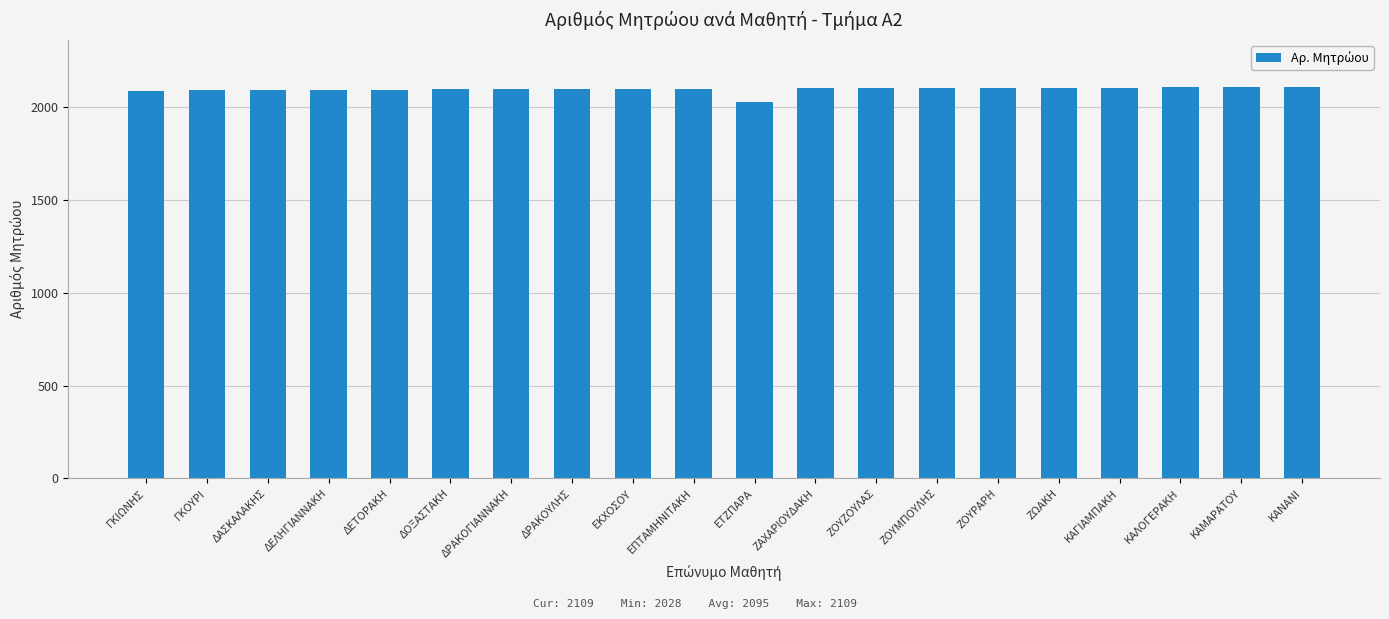

Read the value at ΖΩΑΚΗ, to the nearest 10.

2100